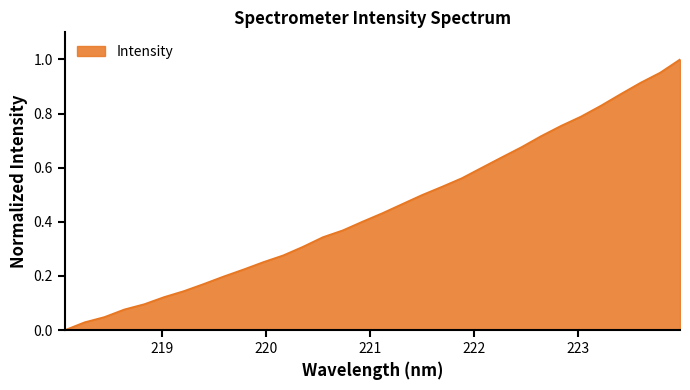

List the labels in order of value, smallest first.

218.0596, 218.2508, 218.442, 218.6332, 218.8244, 219.0156, 219.2067, 219.3979, 219.589, 219.7801, 219.9712, 220.1623, 220.3533, 220.5444, 220.7354, 220.9264, 221.1174, 221.3083, 221.4993, 221.6902, 221.8812, 222.0721, 222.263, 222.4538, 222.6447, 222.8355, 223.0264, 223.2172, 223.408, 223.5987, 223.7895, 223.9802